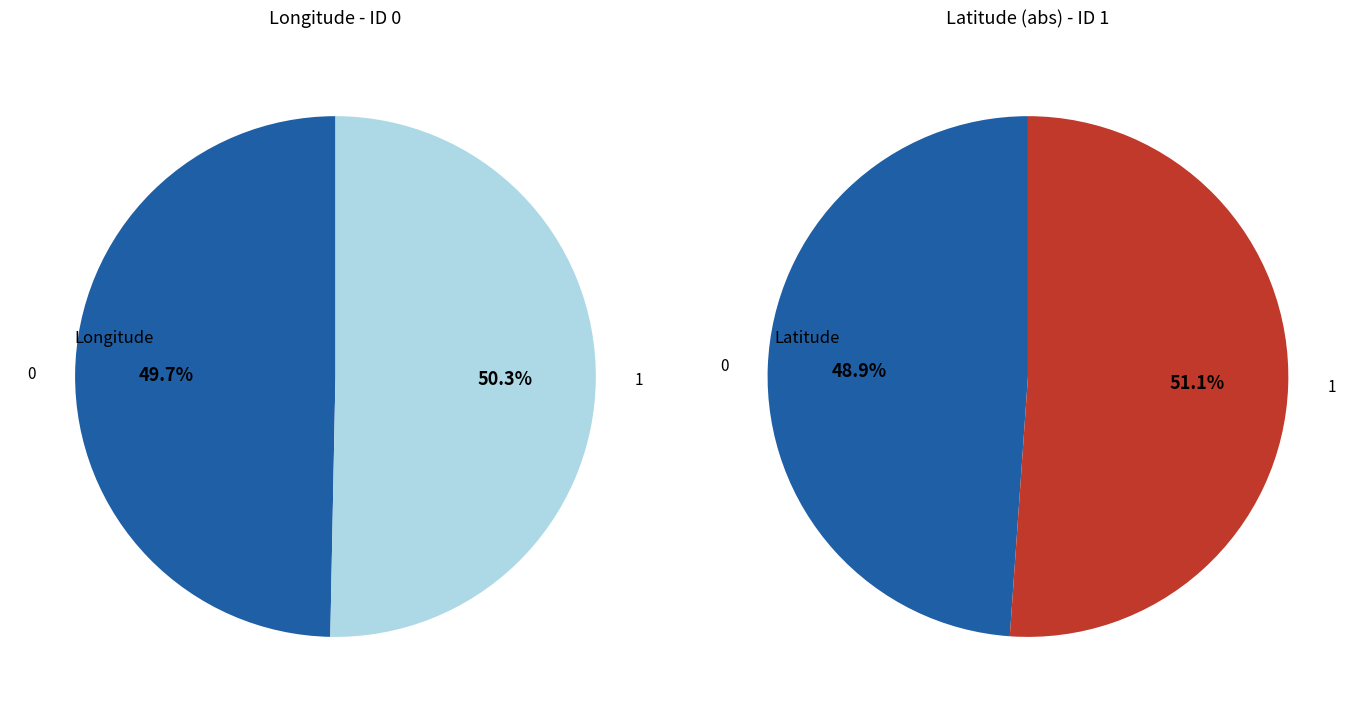

Rank the categories by value from lowest to highest.

0, 1